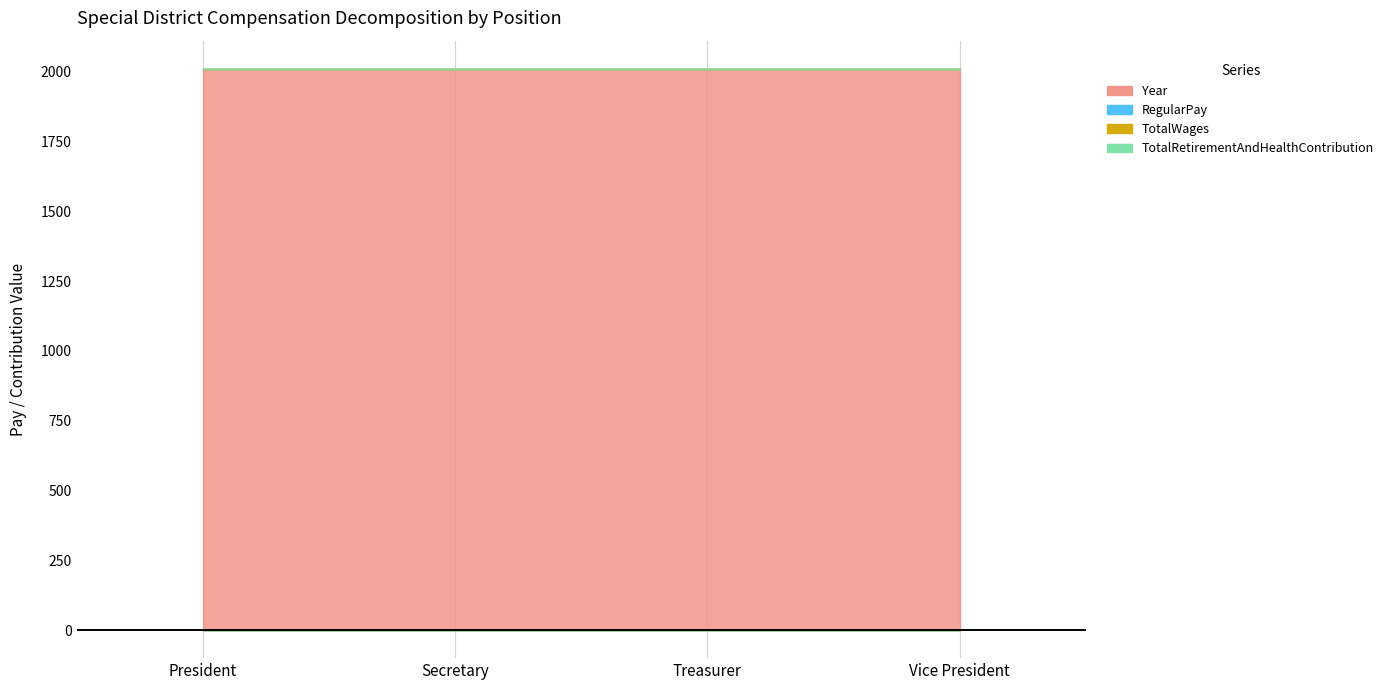

Rank the series by their maximum value, from highest to lowest.

Year, RegularPay, TotalWages, TotalRetirementAndHealthContribution